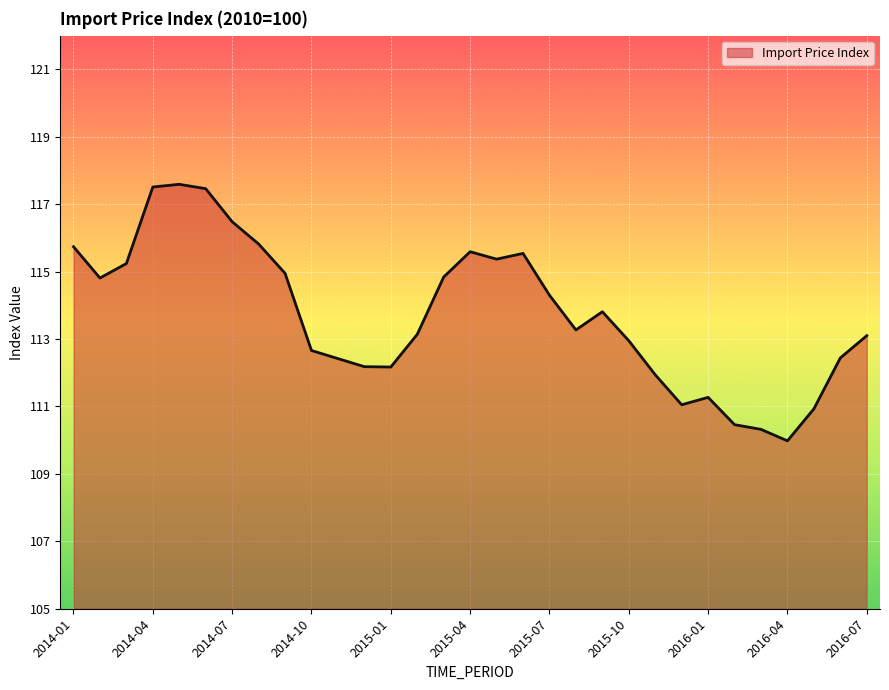

What is the greatest value displayed?

117.6